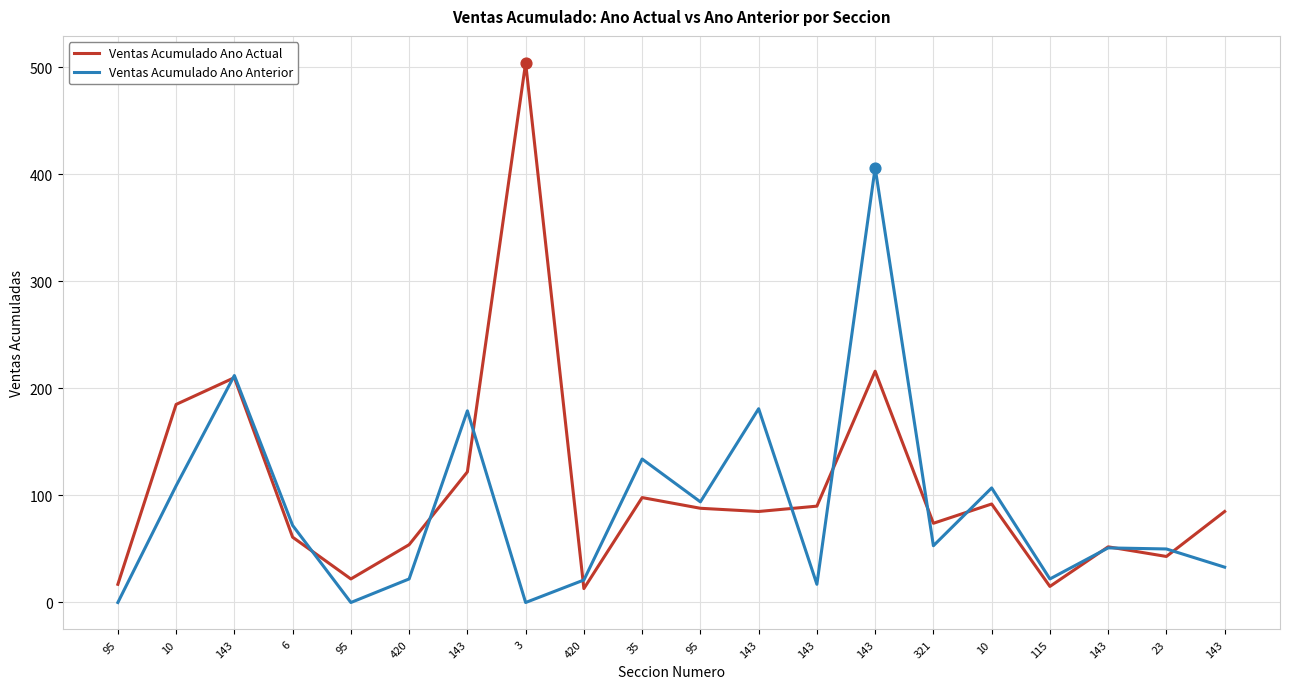

Which series has the largest total across all categories?

Ventas Acumulado Ano Actual